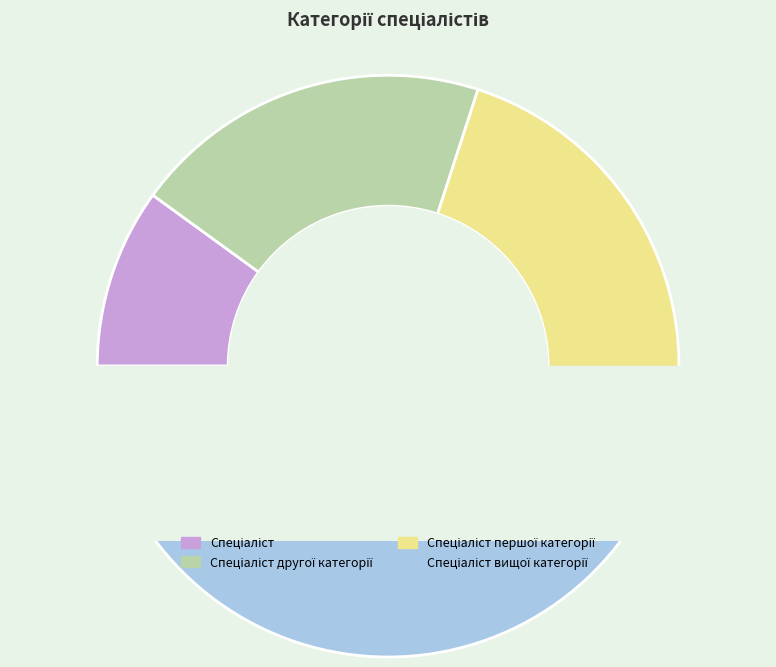

Do Спеціаліст вищої категорії and Спеціаліст together represent more than half of the pie?

No